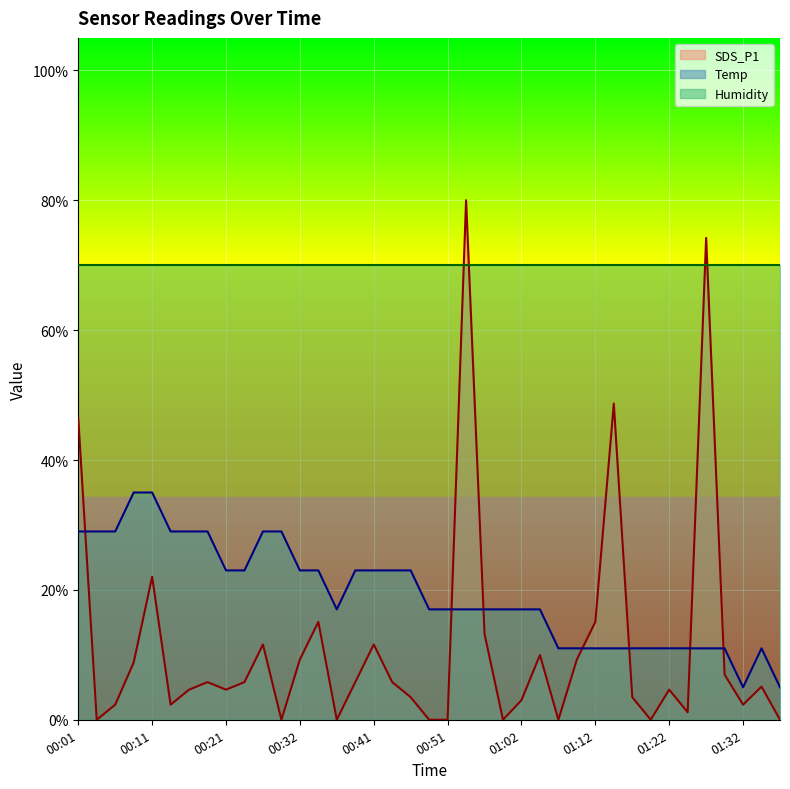

At which category is the sum across all series the highest?

00:54